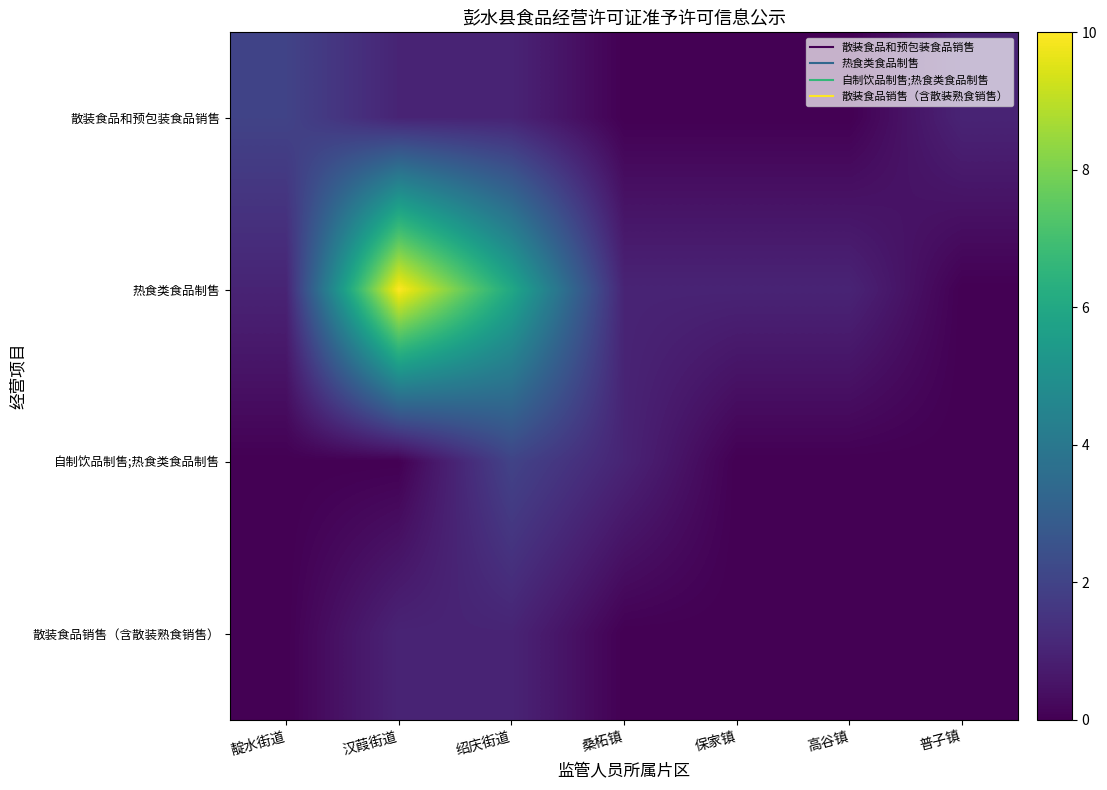

At which category is the sum across all series the highest?

汉葭街道